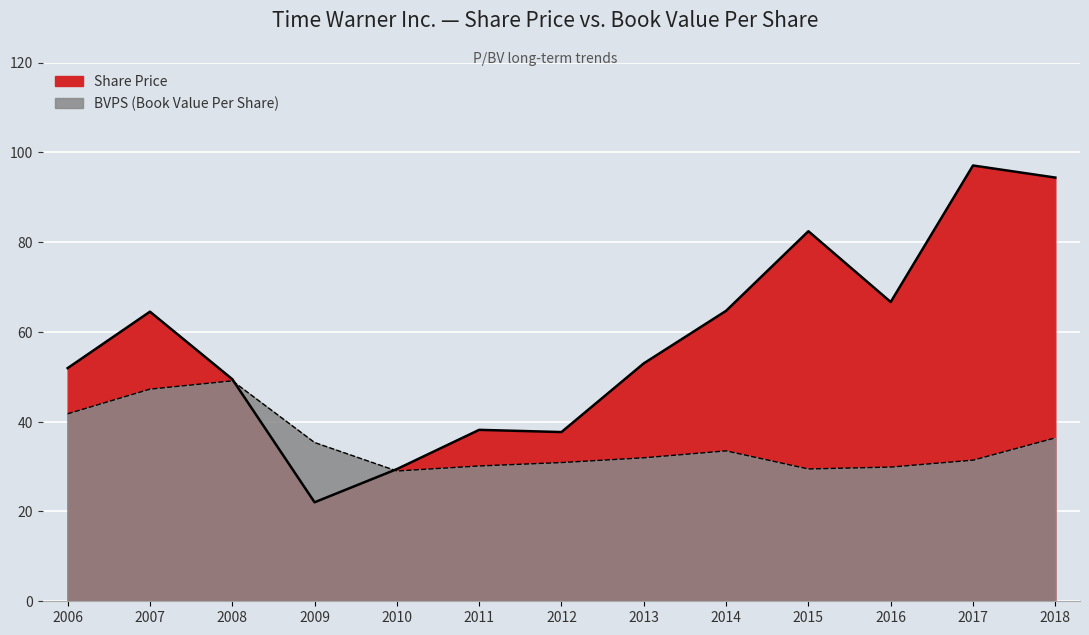

The Share Price series shows 64.7 at 2014. True or false?

True